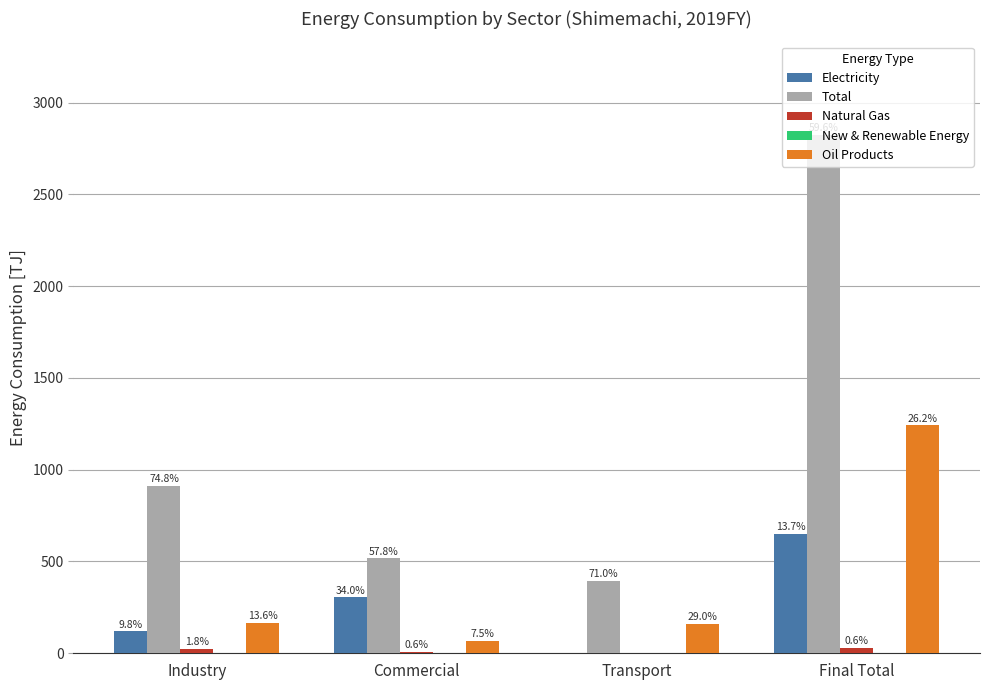

List the series in order of their peak value, highest first.

Total, Oil Products, Electricity, Natural Gas, New & Renewable Energy